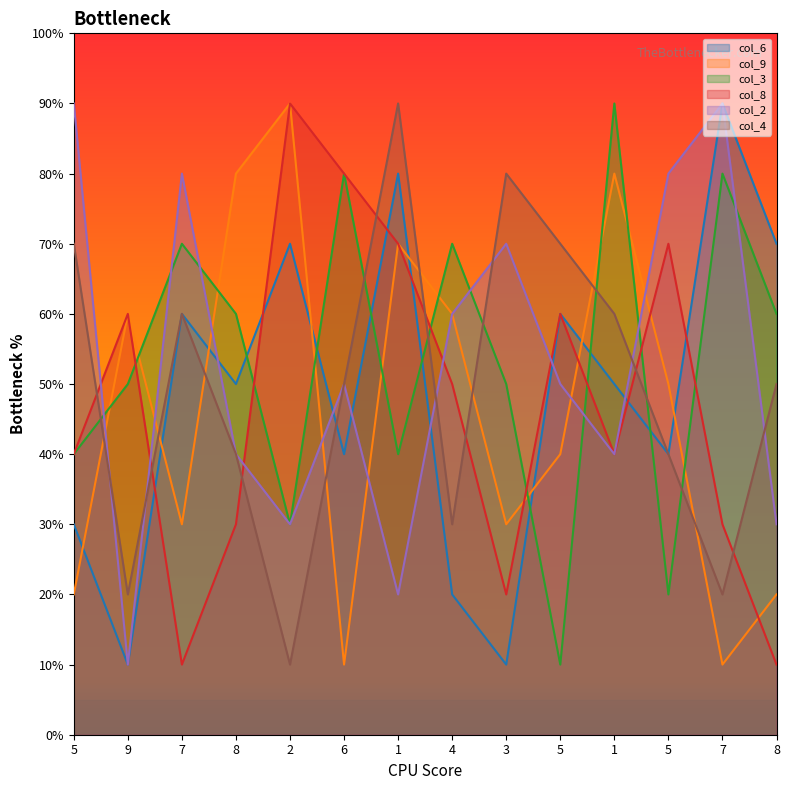

What are all the series names shown in the legend?

col_6, col_9, col_3, col_8, col_2, col_4